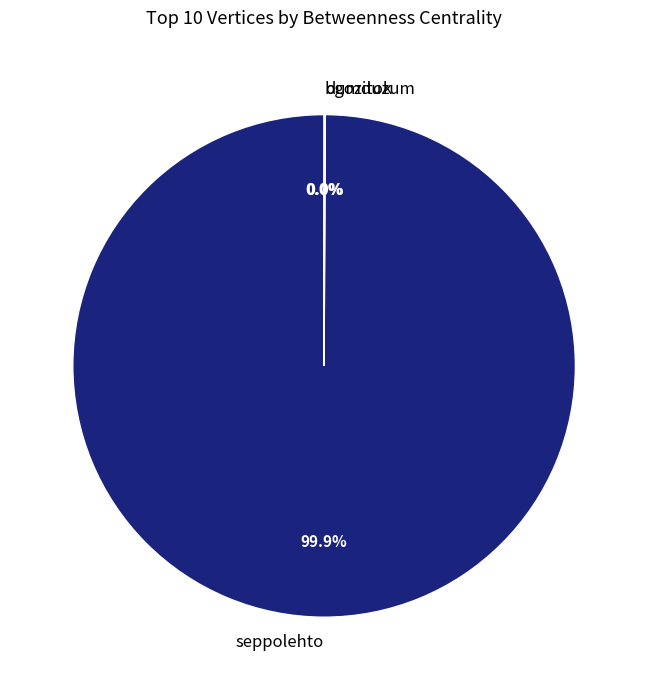

To the nearest percent, what is the average slice percentage?

33%